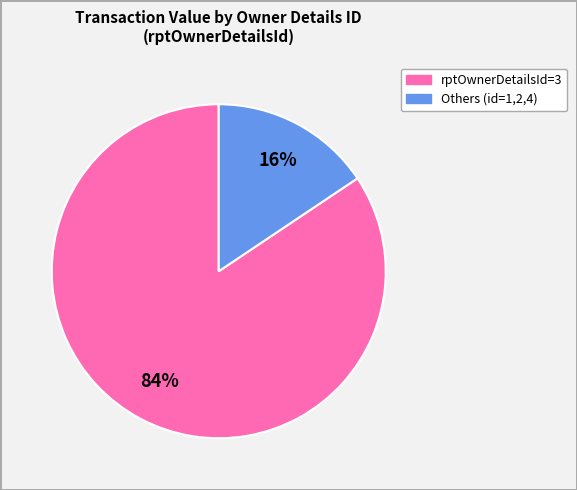

Is there any slice that represents more than half of the pie?

Yes